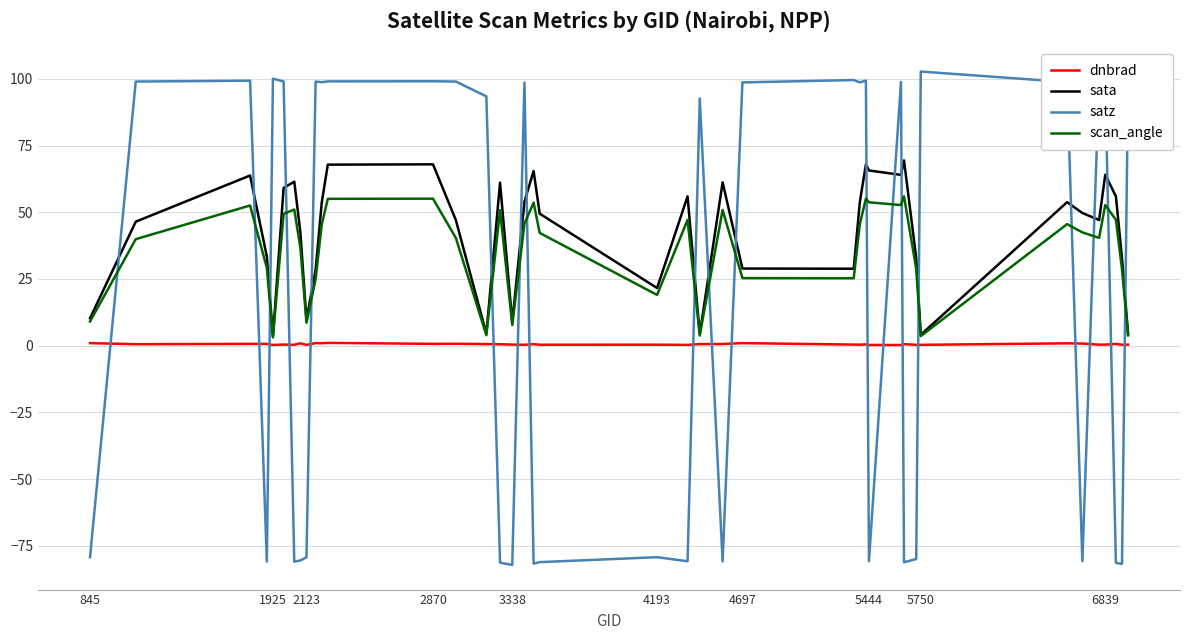

True or false: dnbrad and scan_angle intersect in this chart.

False